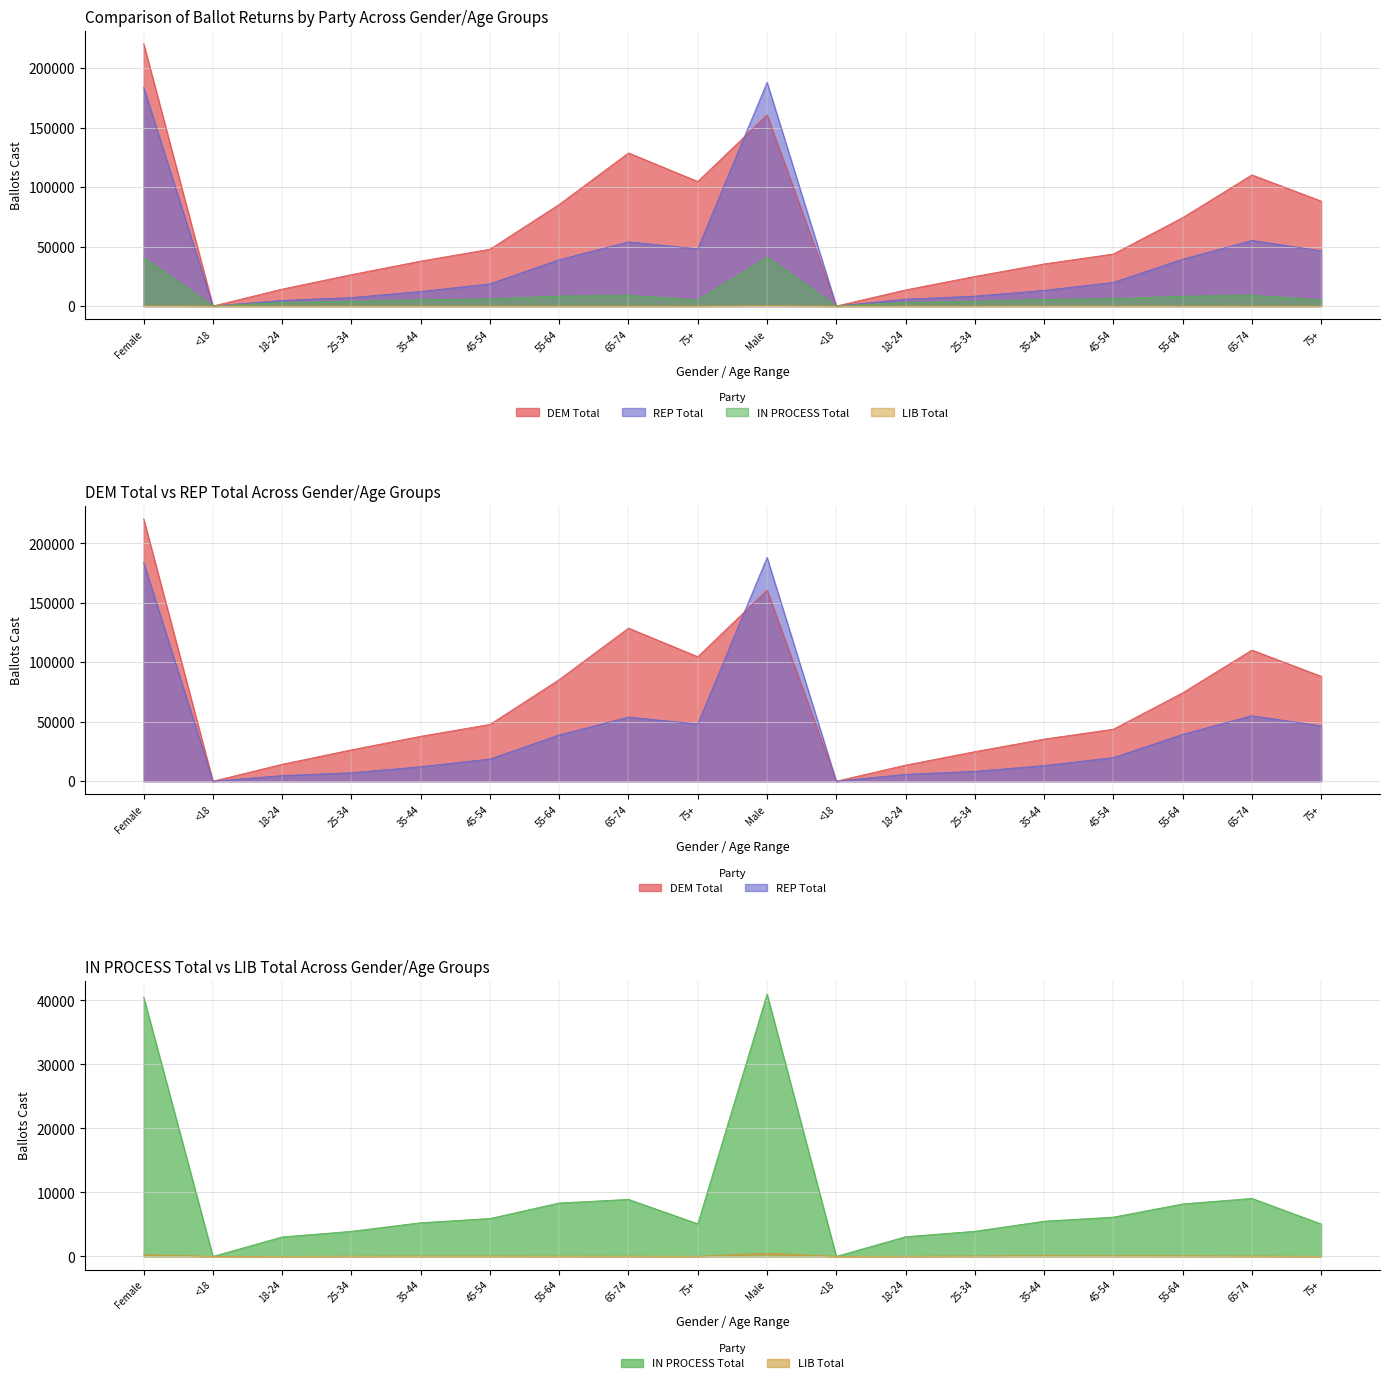

The DEM Total series shows 220492 at Female. True or false?

True